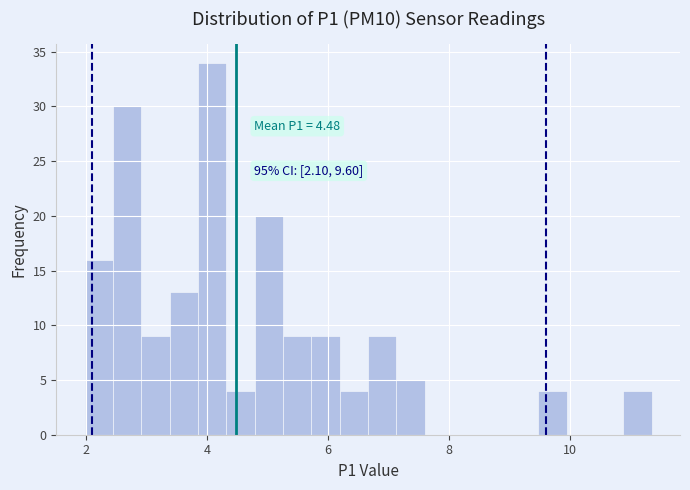

Around what value on the x-axis is the tallest bar? Give the approximate position of its centre, as read against the axis.

4.0